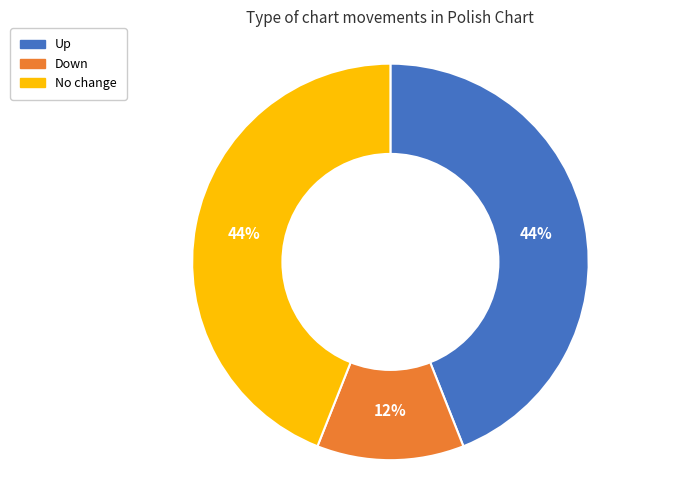

To the nearest percent, what is the difference between the largest and smallest slice percentages?

32%